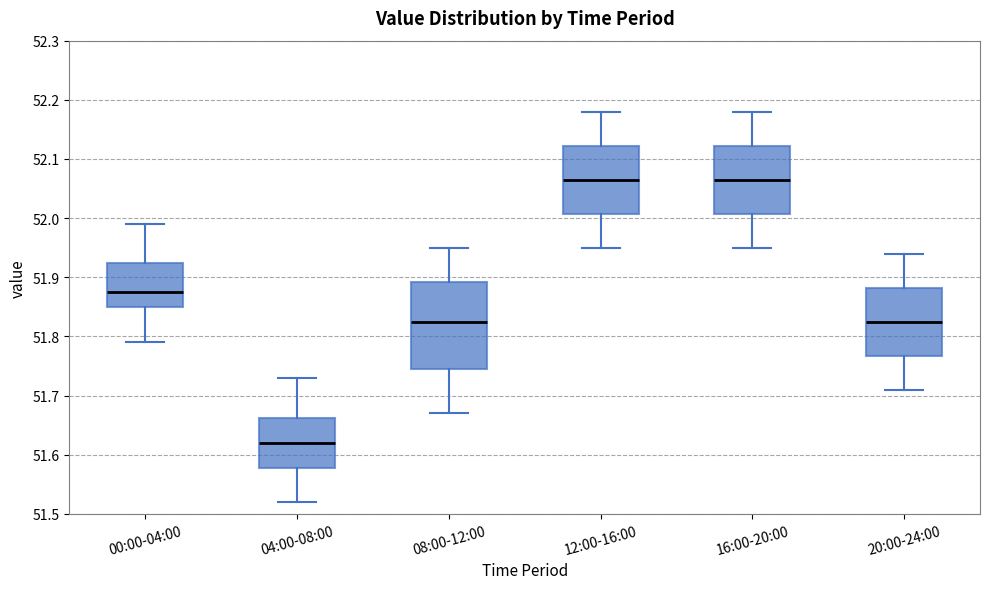

Reading left to right, transcribe this box plot: for each box, give where its median line is, the range the box spans, and where its two whiskers end, as read against the y-axis. The values are not printed on the chart, so give them approximately, as read against the axis.

00:00-04:00: median 51.88, box 51.85 to 51.93, whiskers 51.79 to 51.99
04:00-08:00: median 51.62, box 51.58 to 51.66, whiskers 51.52 to 51.73
08:00-12:00: median 51.83, box 51.75 to 51.89, whiskers 51.67 to 51.95
12:00-16:00: median 52.07, box 52.01 to 52.12, whiskers 51.95 to 52.18
16:00-20:00: median 52.07, box 52.01 to 52.12, whiskers 51.95 to 52.18
20:00-24:00: median 51.83, box 51.77 to 51.88, whiskers 51.71 to 51.94